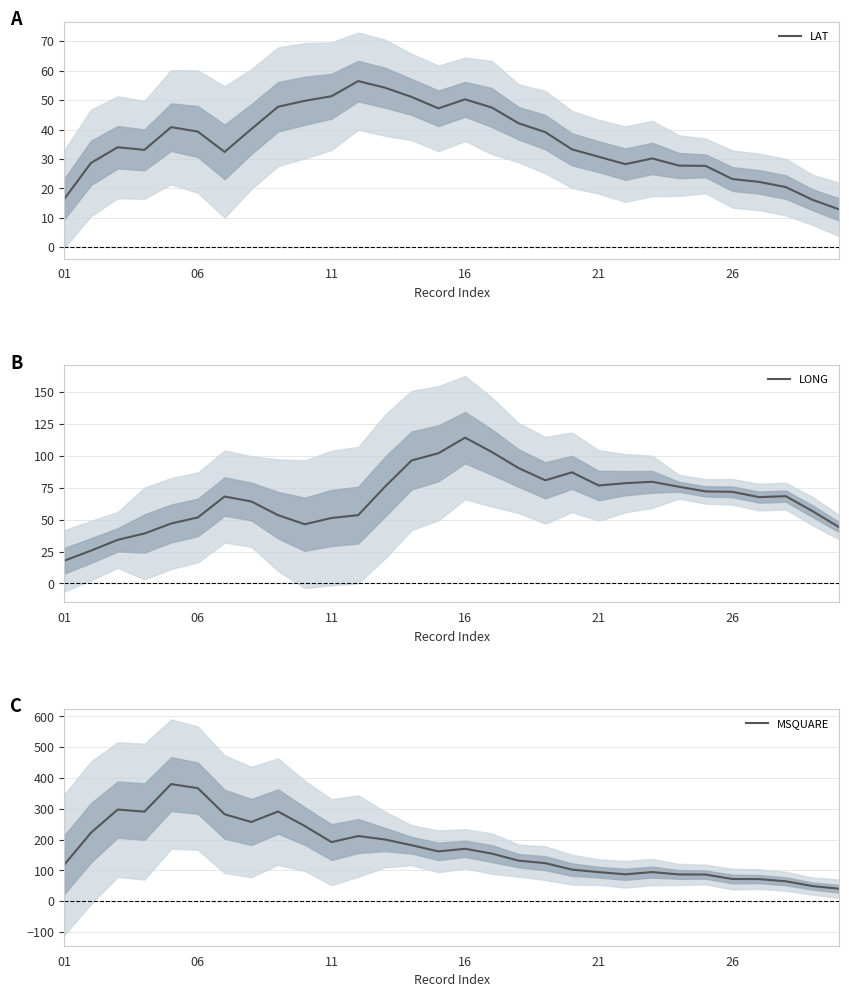

True or false: LAT has a value of 10.4 at 21.

False